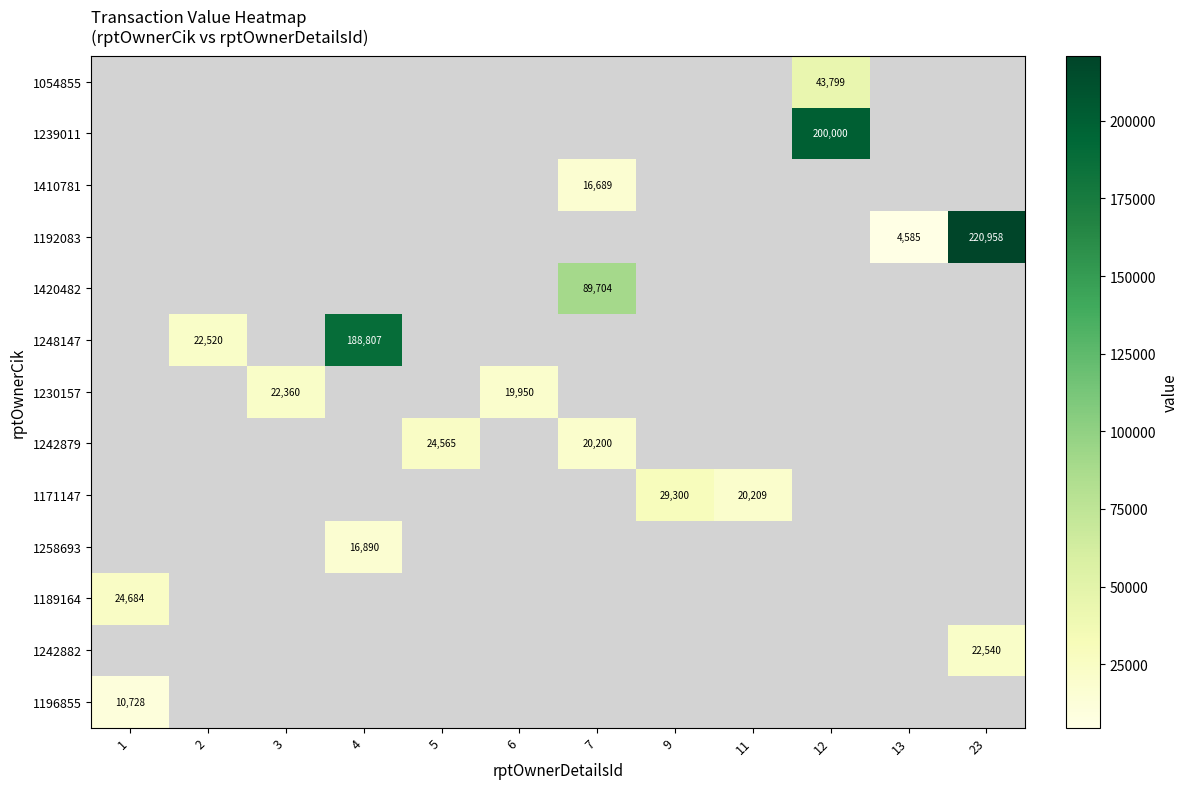

True or false: 1258693 has a value of 26906 at 4.

False